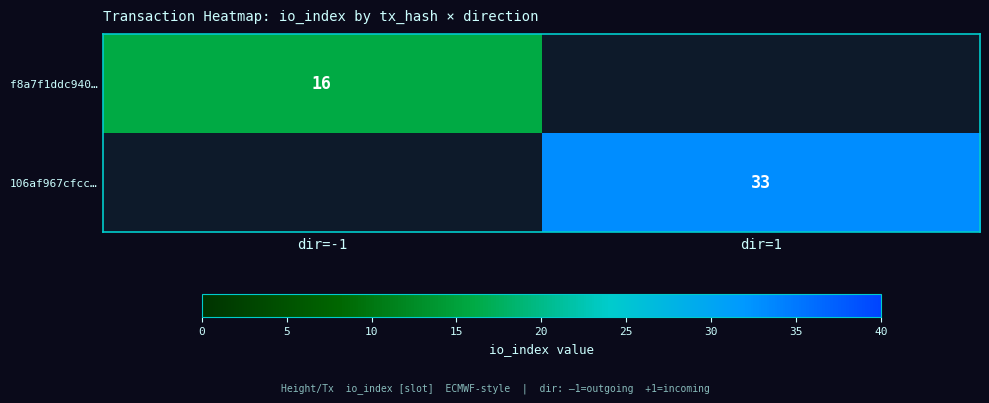

The f8a7f1ddc940… series shows 28 at dir=-1. True or false?

False